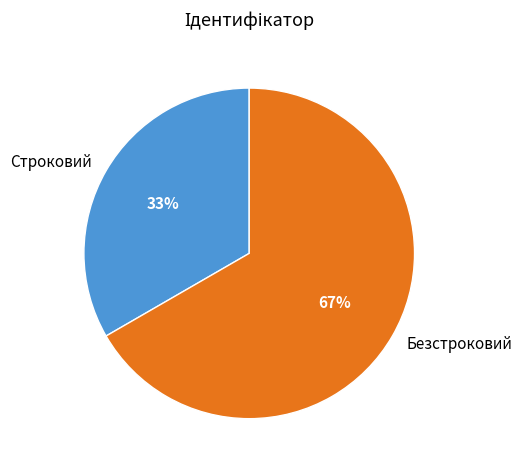

Which slice is the smallest?

Строковий